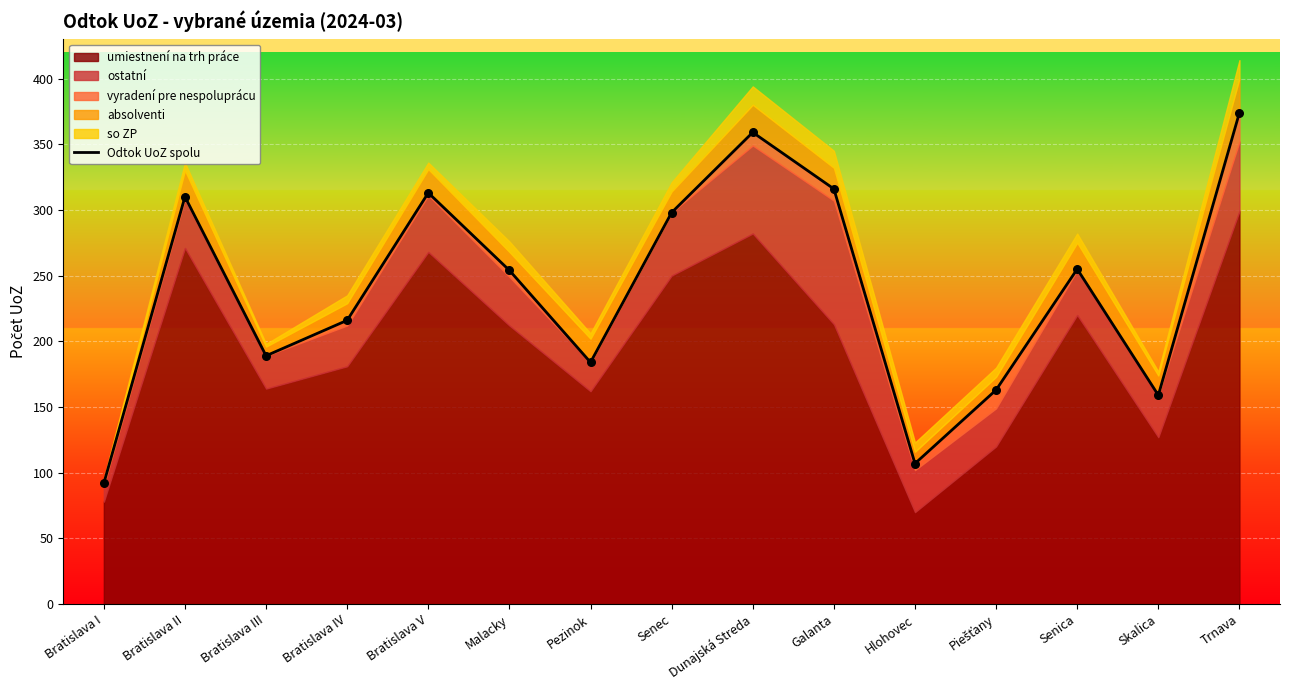

Between Trnava and Senica, which is larger?

Trnava